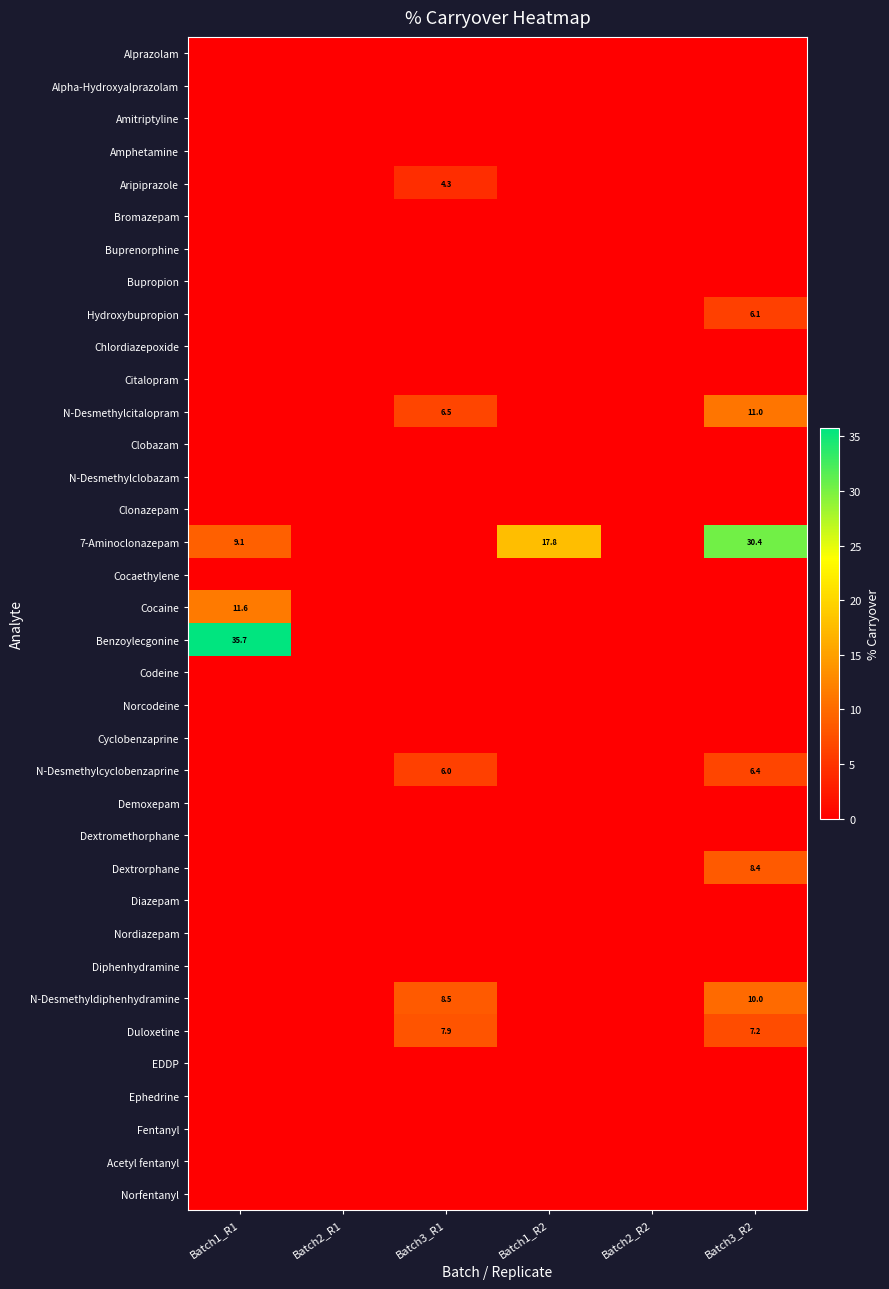

How many categories are shown in the chart?

6